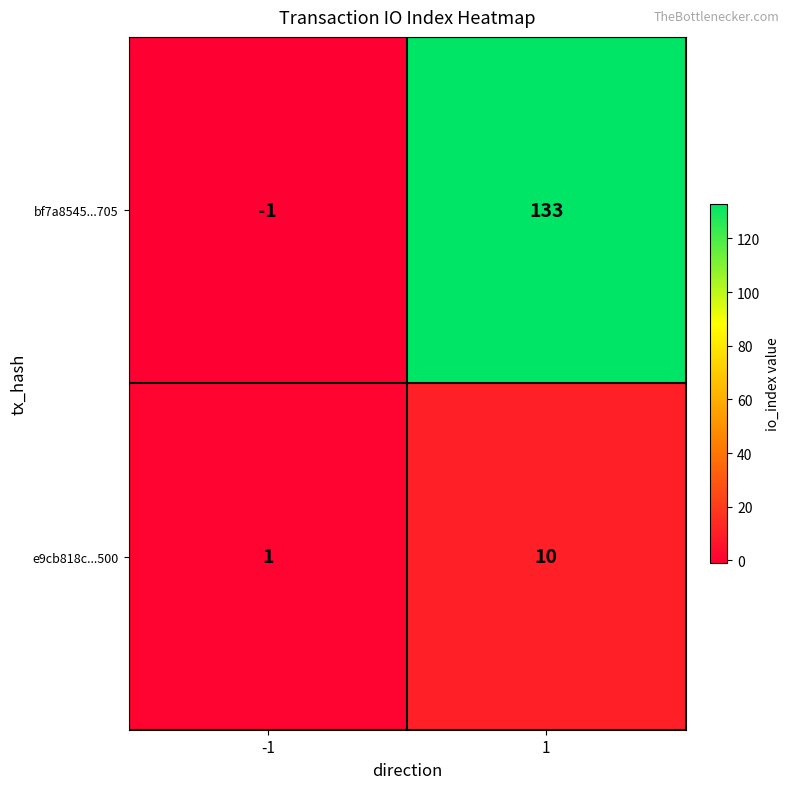

At how many categories does at least one series exceed 100?

1